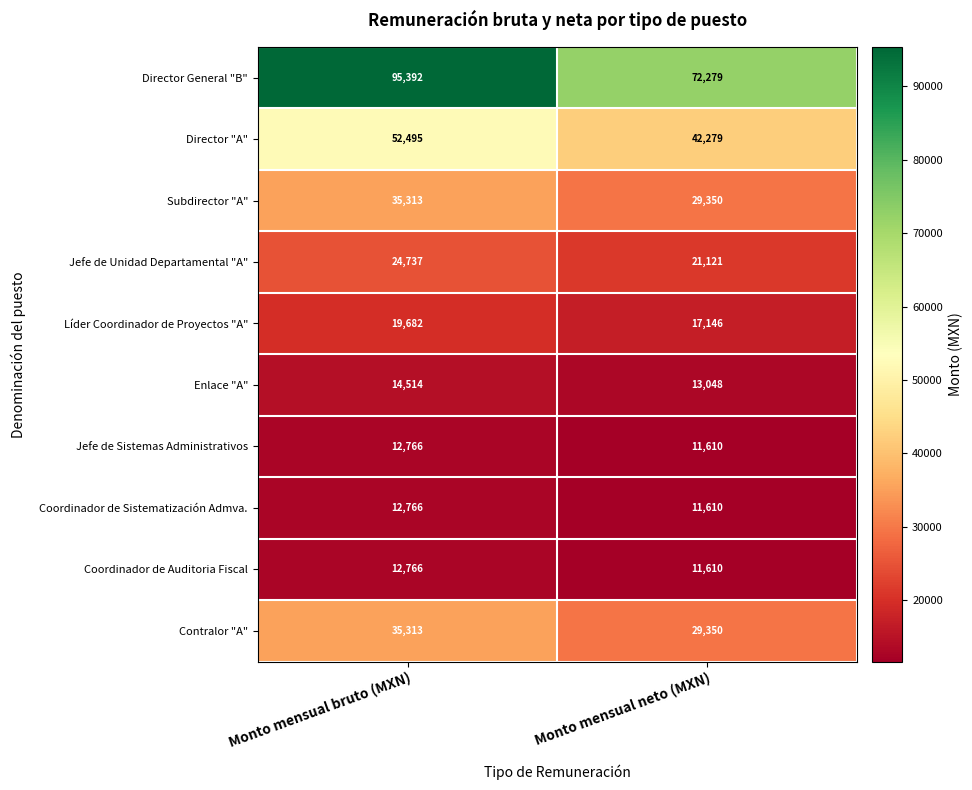

What is the maximum value shown in the chart?

95392